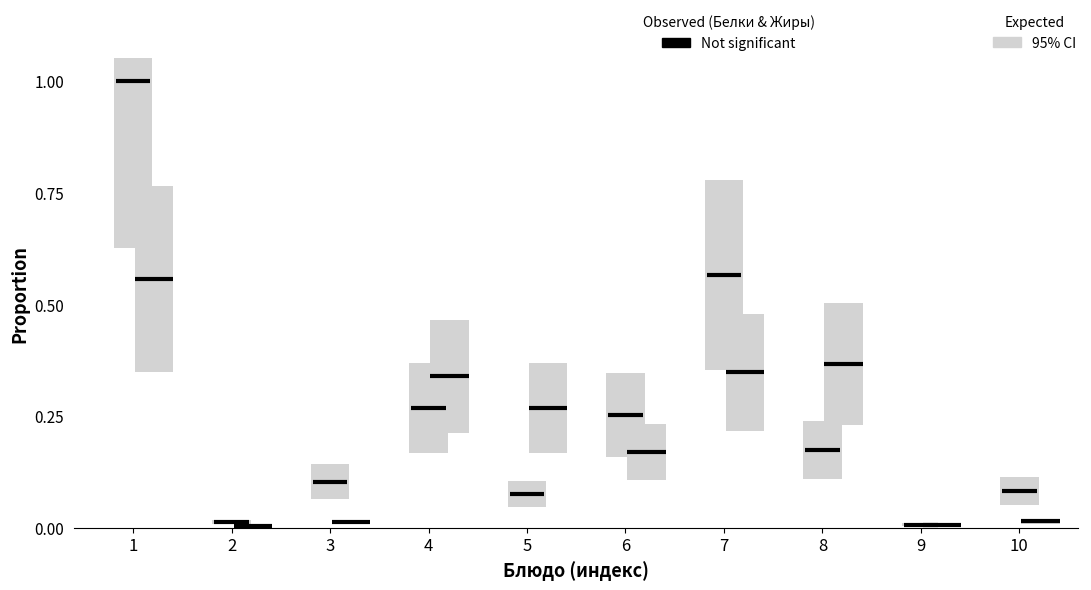

What is the highest value of the Белки (Not significant) series?

1.0